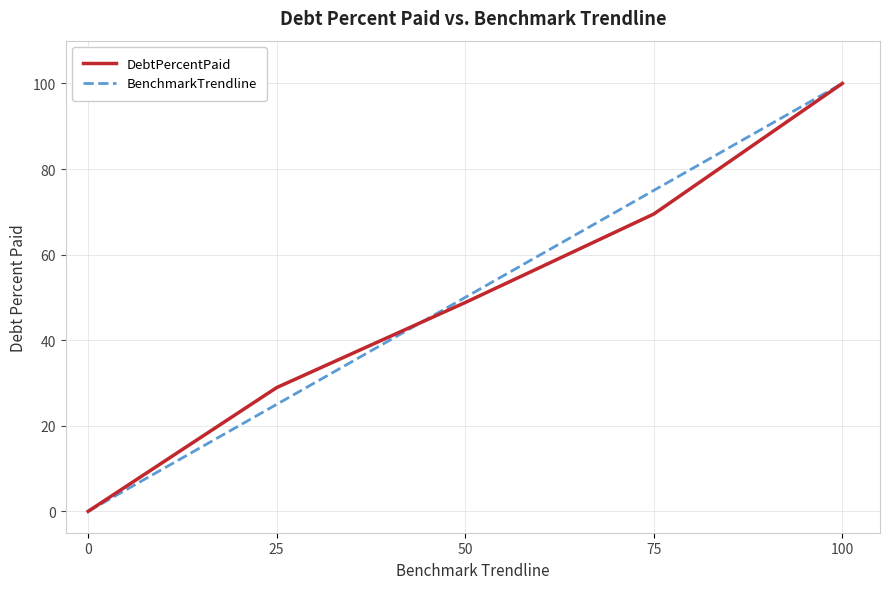

At which category does the chart reach its peak across all series?

100